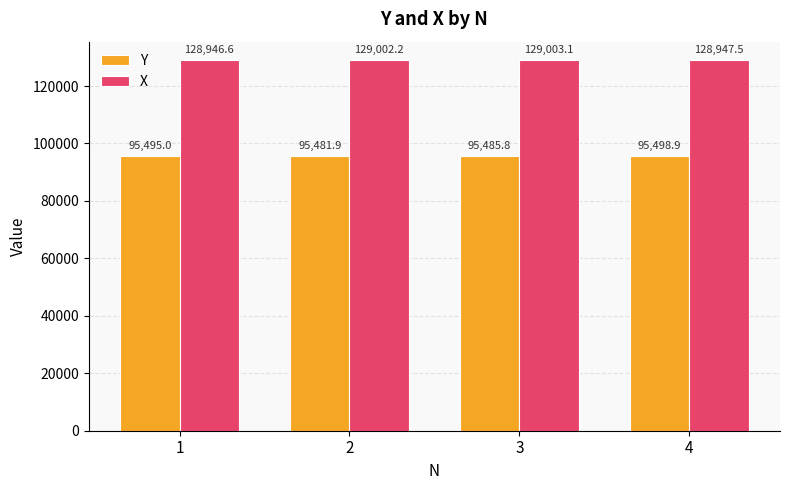

The value of Y at 4 is 95498.9. True or false?

True